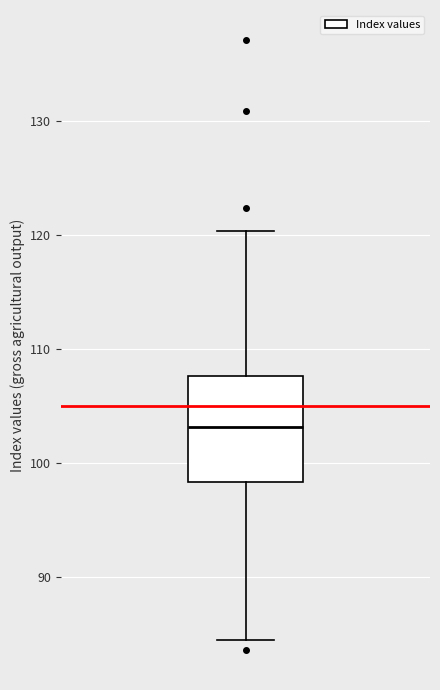

Where does the lower whisker of the box end on the y-axis? The values are not printed on the chart, so give them approximately, as read against the axis.

84